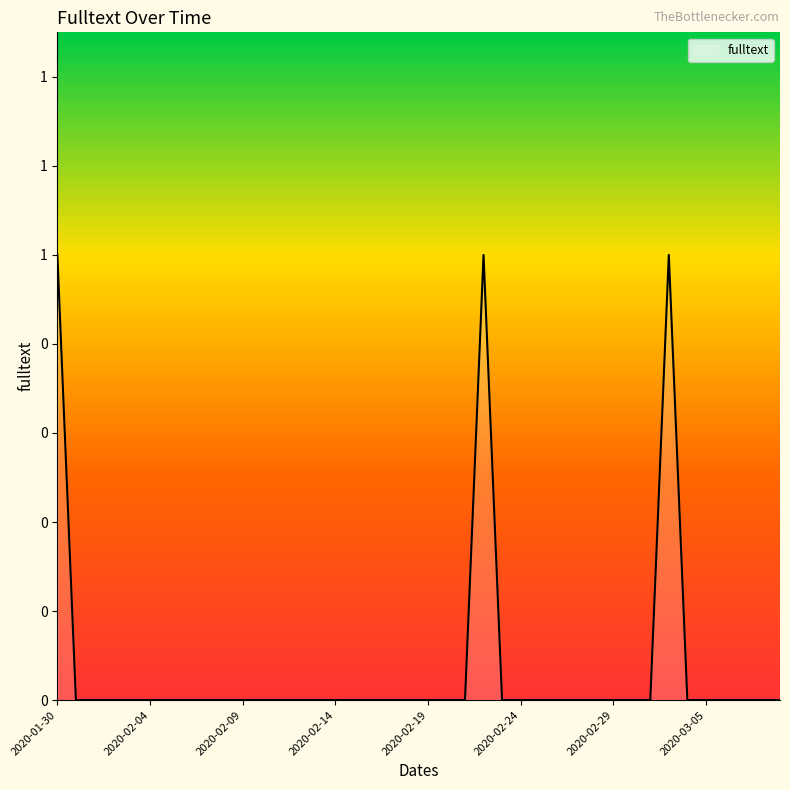

Reading left to right, extract all data points from this chart.

2020-01-30=1	2020-01-31=0	2020-02-01=0	2020-02-02=0	2020-02-03=0	2020-02-04=0	2020-02-05=0	2020-02-06=0	2020-02-07=0	2020-02-08=0	2020-02-09=0	2020-02-10=0	2020-02-11=0	2020-02-12=0	2020-02-13=0	2020-02-14=0	2020-02-15=0	2020-02-16=0	2020-02-17=0	2020-02-18=0	2020-02-19=0	2020-02-20=0	2020-02-21=0	2020-02-22=1	2020-02-23=0	2020-02-24=0	2020-02-25=0	2020-02-26=0	2020-02-27=0	2020-02-28=0	2020-02-29=0	2020-03-01=0	2020-03-02=0	2020-03-03=1	2020-03-04=0	2020-03-05=0	2020-03-06=0	2020-03-07=0	2020-03-08=0	2020-03-09=0